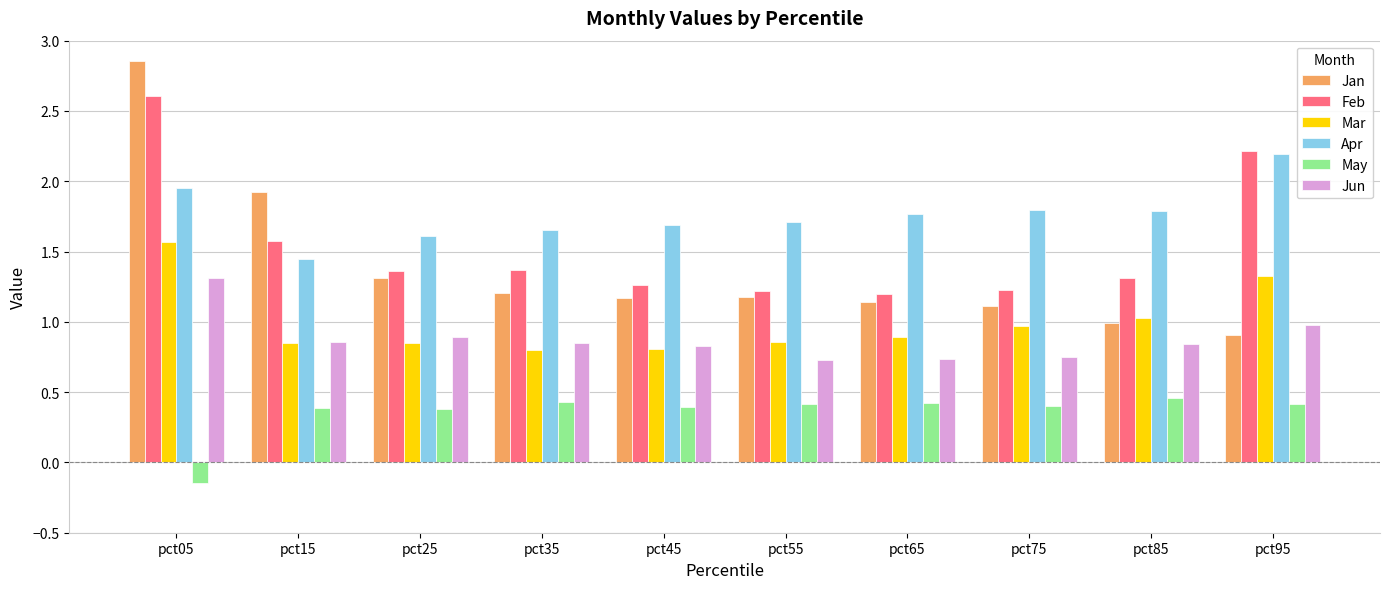

The Mar series shows 0.9 at pct65. True or false?

True